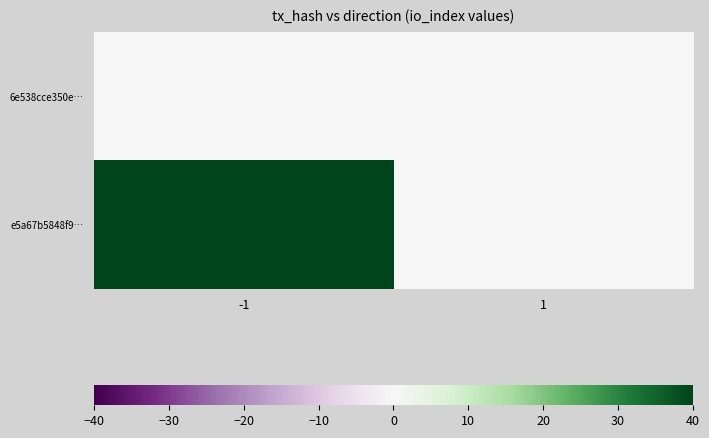

Reading right to left, extract all data points from this chart.

6e538cce350e…: 1=0	-1=0
e5a67b5848f9…: 1=0	-1=40